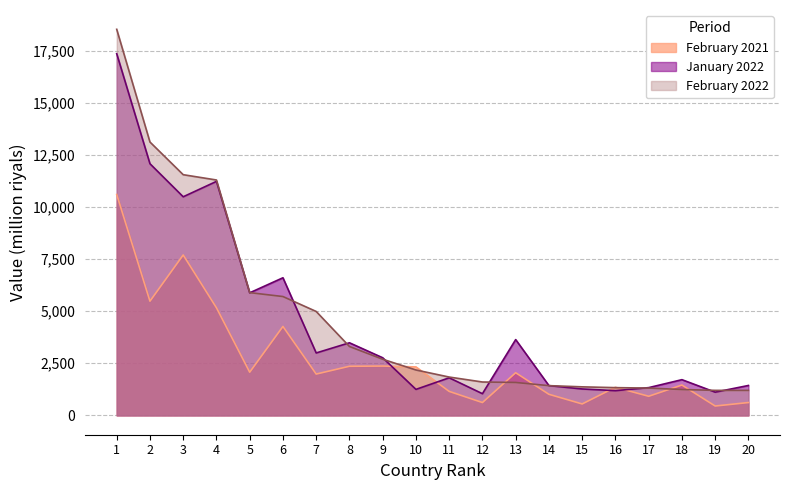

Reading left to right, list all the values displayed in this chart.

February 2021: 10596.9	5480.0	7694.9	5162.7	2072.7	4268.0	1983.9	2358.0	2367.5	2326.8	1152.1	617.7	2047.7	1013.0	550.0	1350.4	918.4	1457.1	450.9	617.8
January 2022: 17349.8	12072.2	10486.8	11225.0	5880.5	6602.2	2996.1	3484.0	2765.2	1248.9	1804.4	1042.0	3637.1	1429.6	1269.0	1187.7	1332.6	1714.5	1116.1	1435.9
February 2022: 18519.6	13112.9	11546.0	11291.8	5889.5	5702.0	4985.7	3305.5	2694.5	2178.9	1840.2	1602.8	1580.4	1428.2	1370.4	1331.9	1311.3	1242.8	1201.1	1201.0